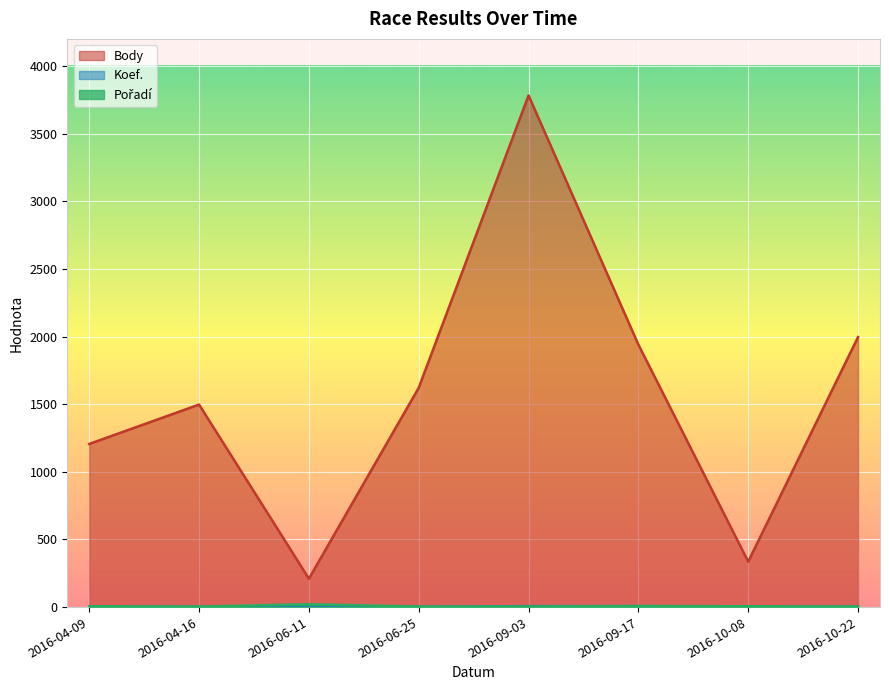

What is the lowest value of the Pořadí series?

4